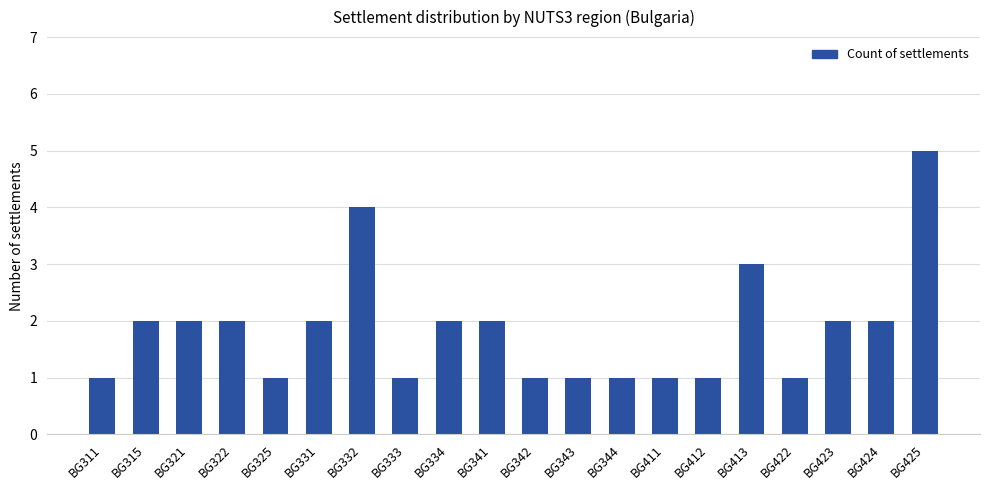

What is the change in value from BG325 to BG334?

+1